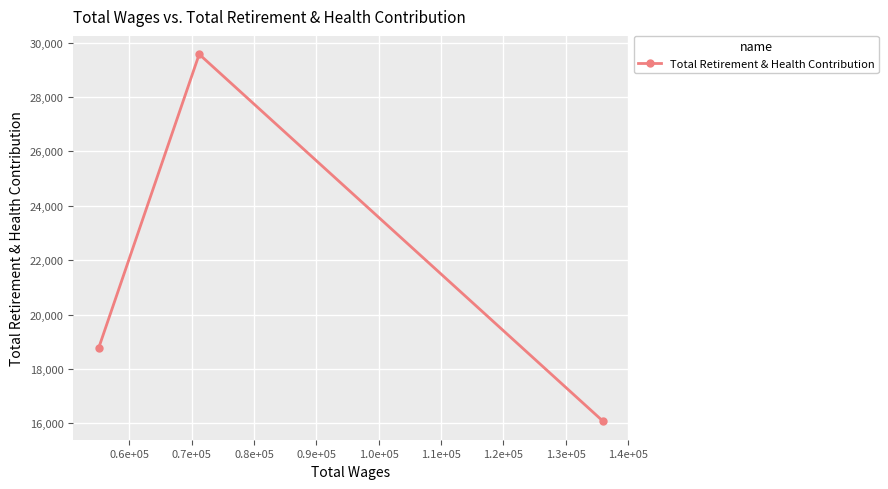

What is the sum of all values?

64403